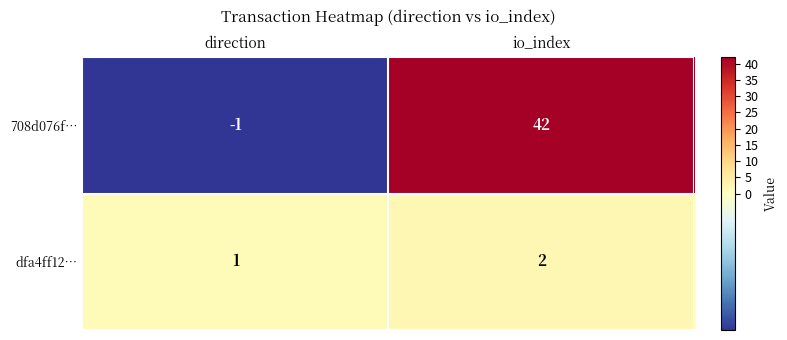

What is the sum of all 708d076f… values?

41